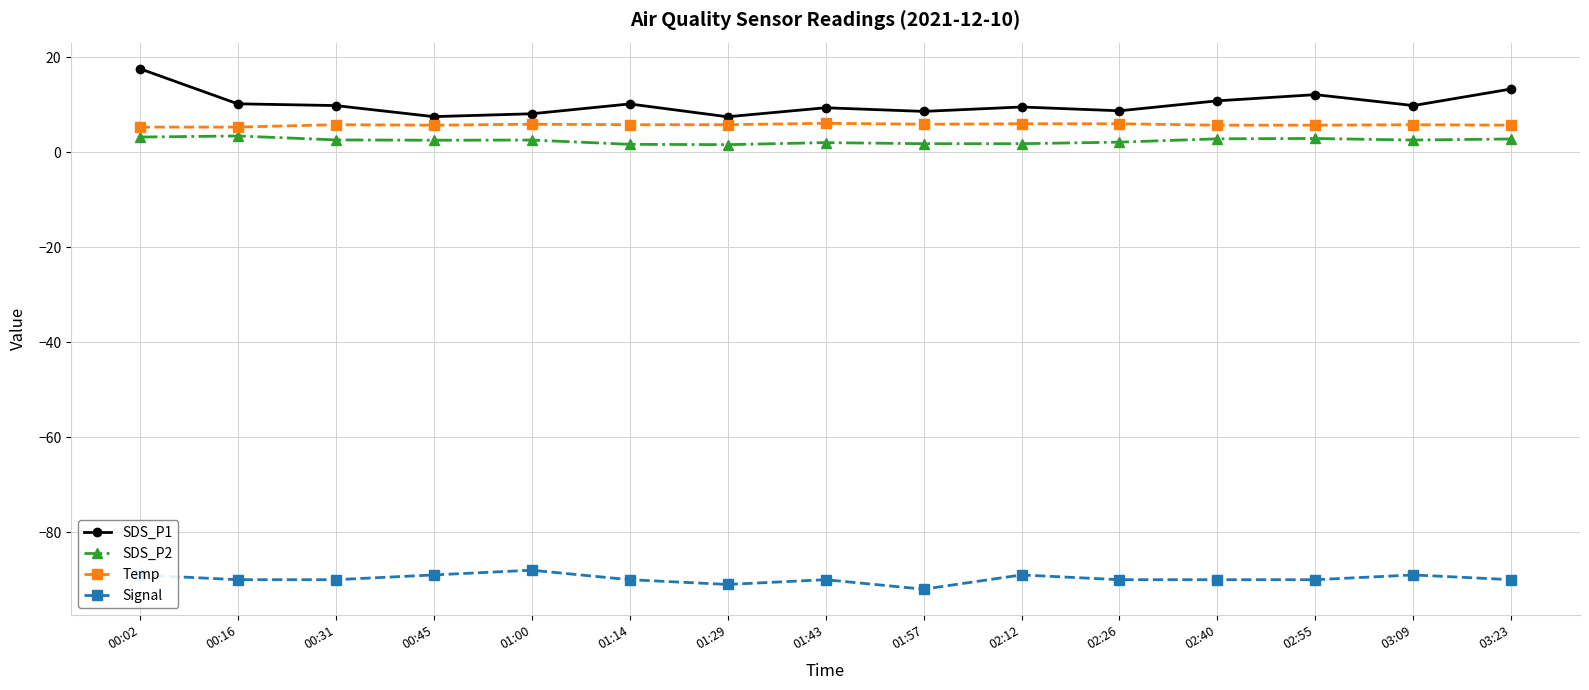

At which category is the sum across all series the highest?

00:02